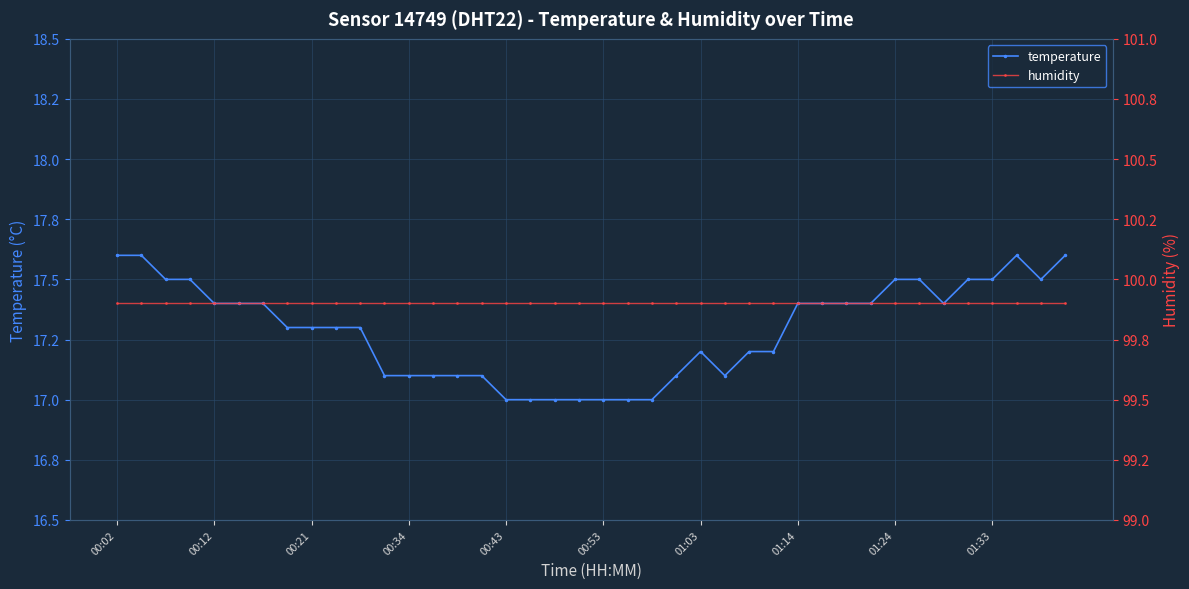

Rank the series at 01:03 from highest to lowest value.

humidity, temperature